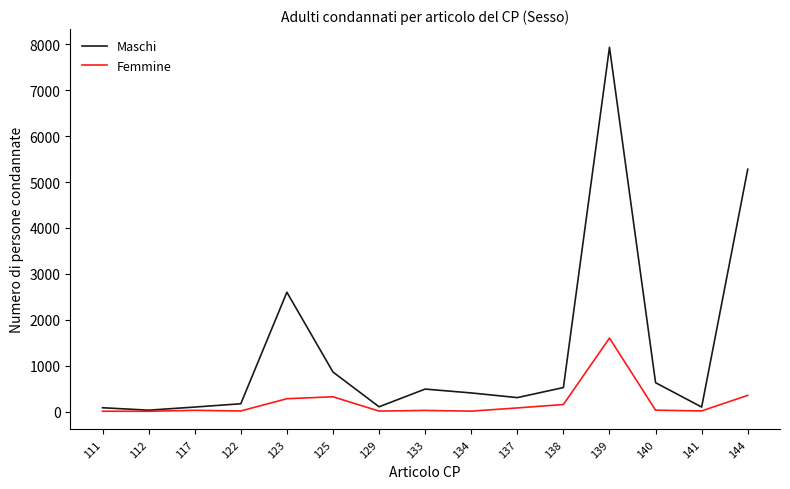

What is the highest value of the Femmine series?

1601